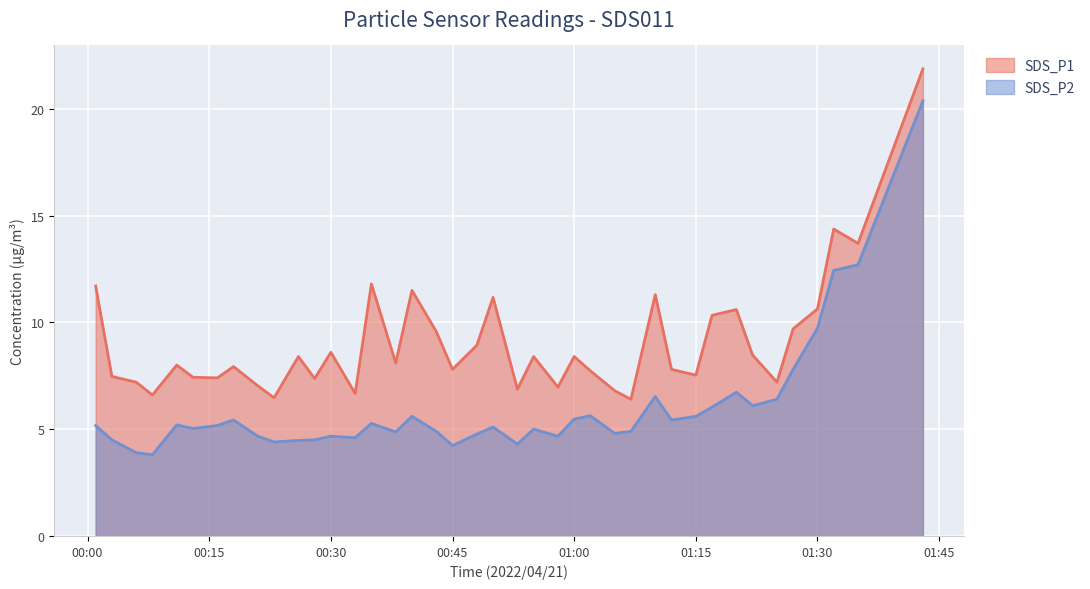

What is the label of the 28th point from the left?

2022/04/21 01:07